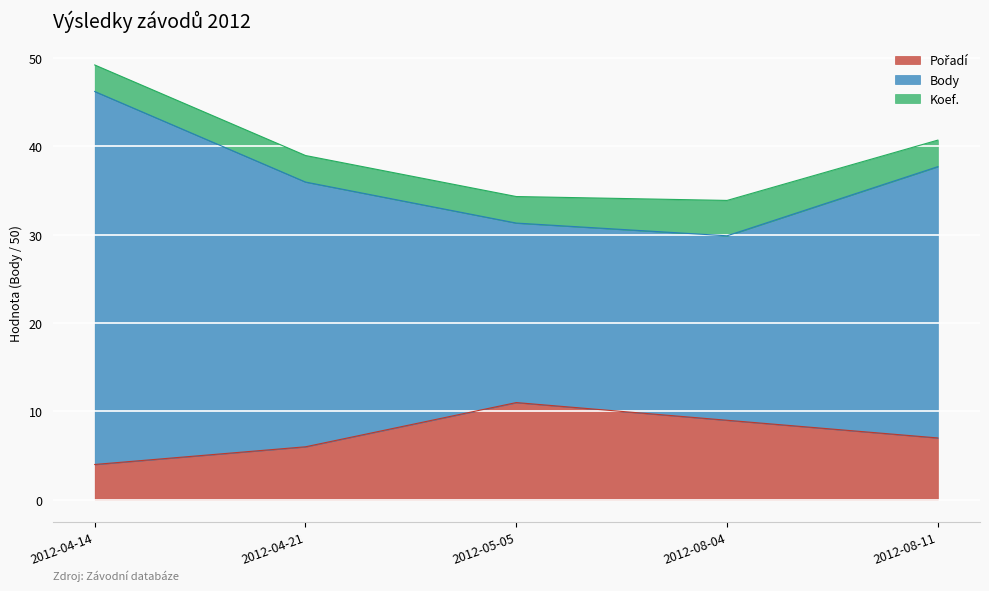

True or false: Body and Pořadí cross at least once.

False